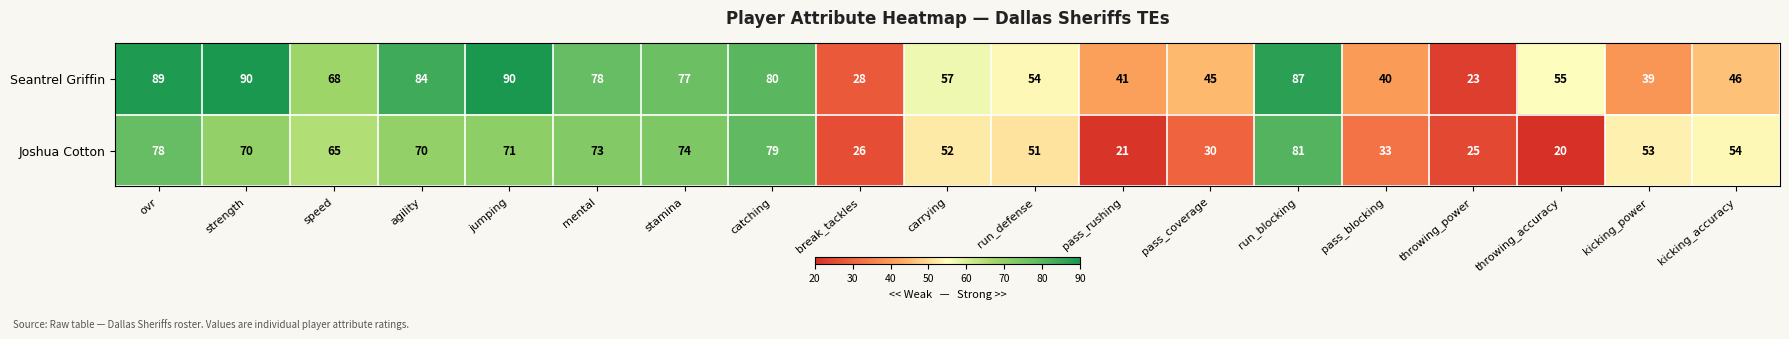

What is the smallest value displayed?

20